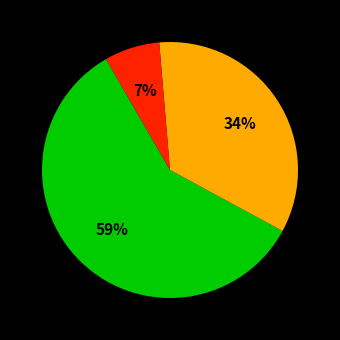

Is there a majority slice in this chart?

Yes